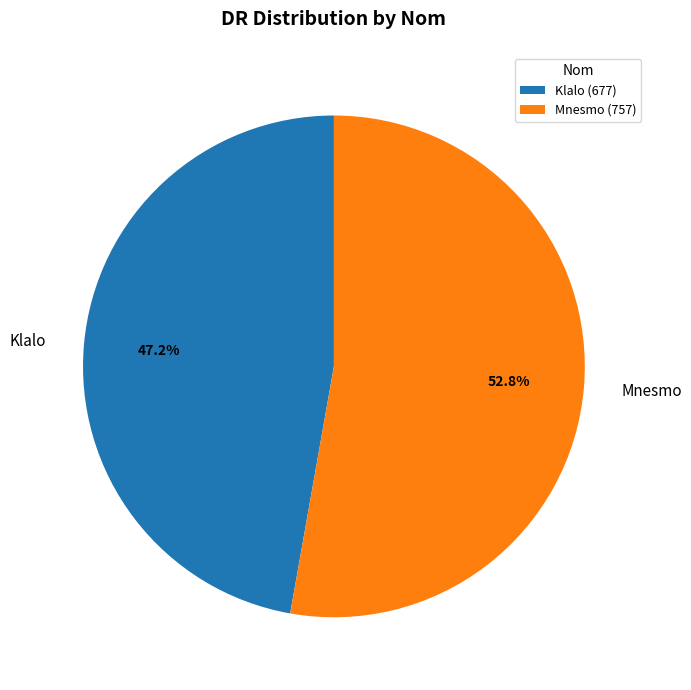

To the nearest percent, what percentage of the pie is Mnesmo?

53%